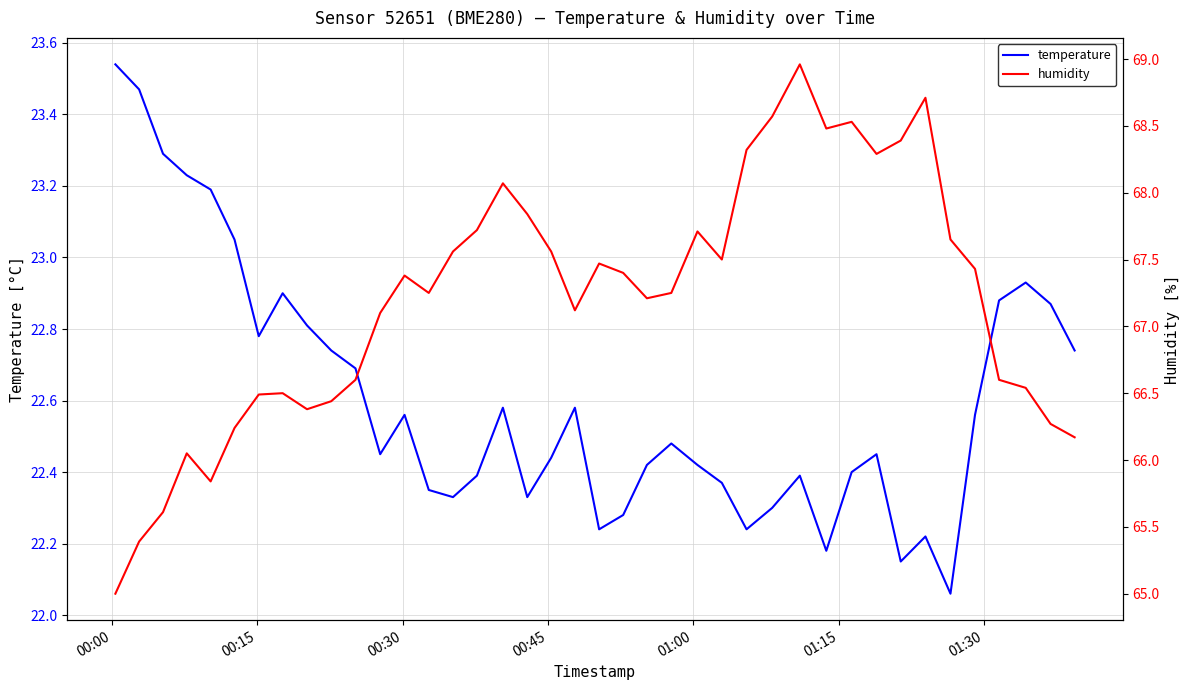

The value of temperature at 35 is 5.1. True or false?

False